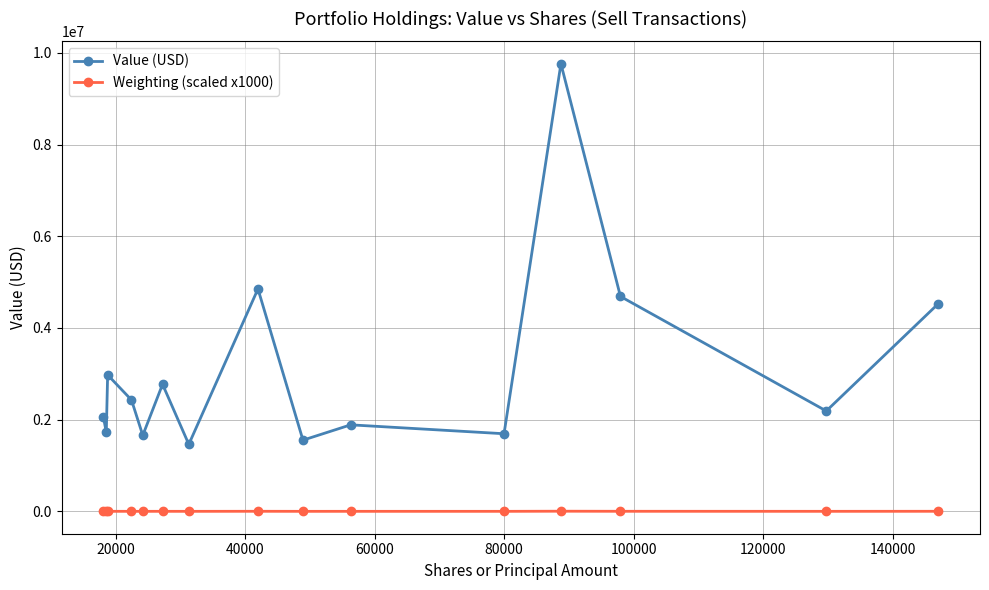

True or false: Weighting (scaled x1000) and Value (USD) cross at least once.

False